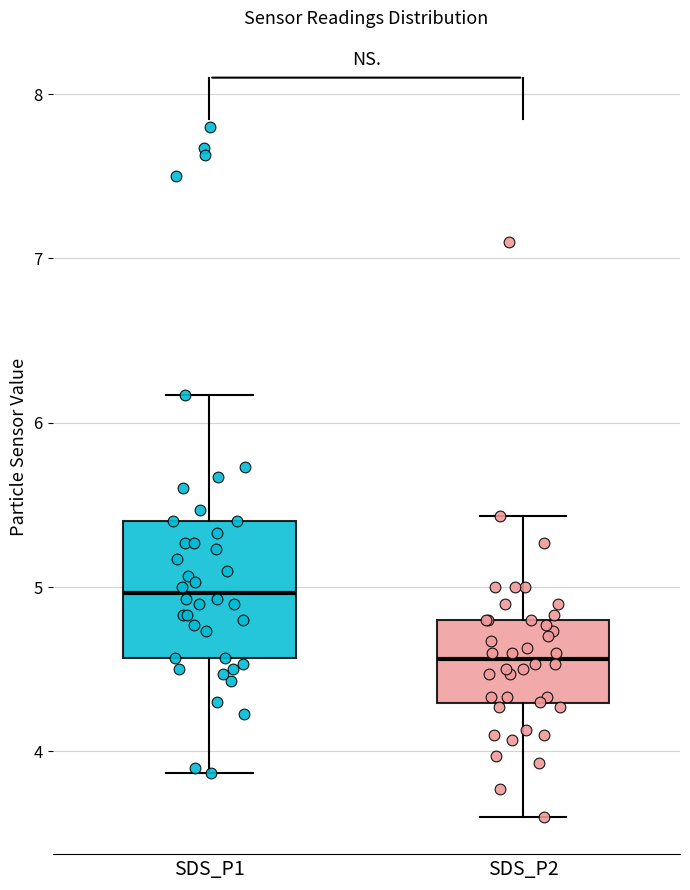

Reading left to right, read every box against the y-axis: the position of its median line, the range the box covers, and the ends of its whiskers. The values are not printed on the chart, so give them approximately, as read against the axis.

SDS_P1: median 5.0, box 4.6 to 5.4, whiskers 3.9 to 6.2
SDS_P2: median 4.6, box 4.3 to 4.8, whiskers 3.6 to 5.4